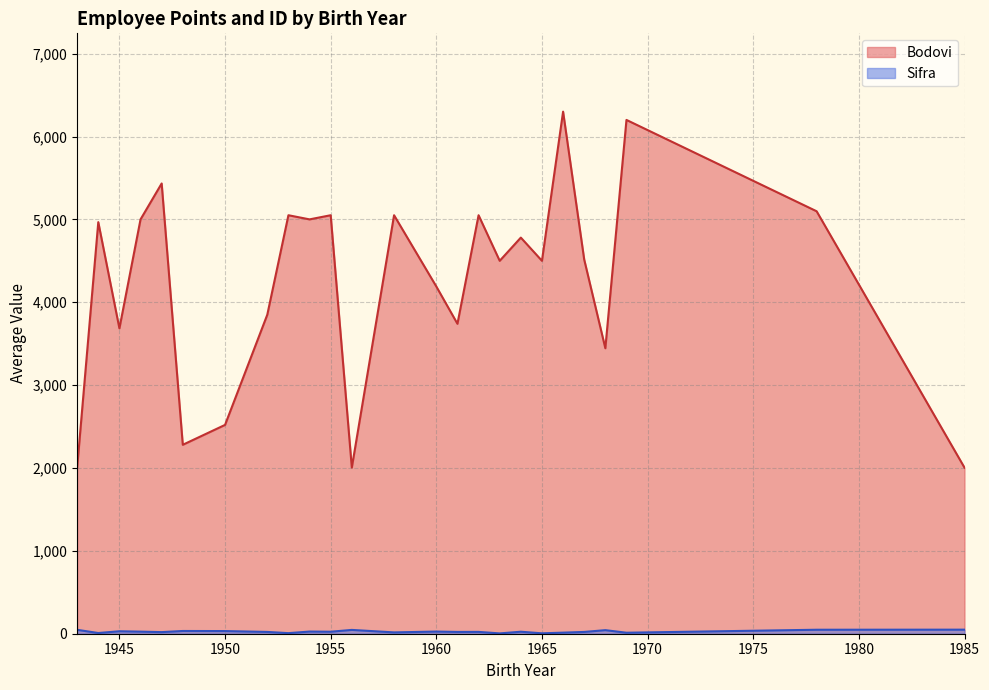

True or false: Bodovi and Sifra intersect in this chart.

False